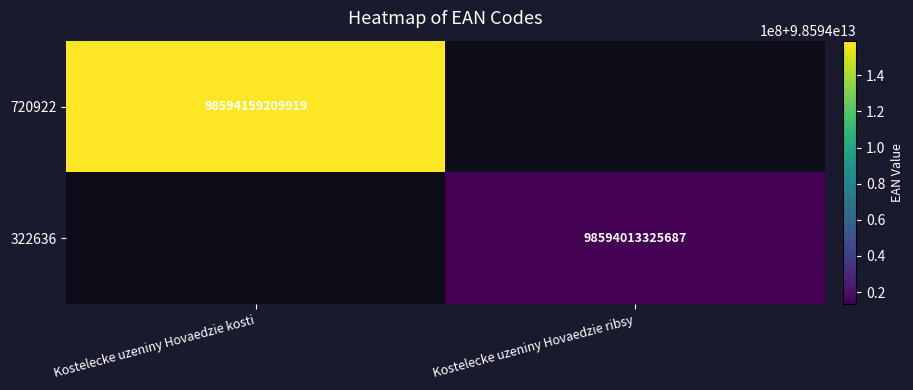

The value of 322636 at Kostelecke uzeniny Hovaedzie ribsy is 98594013325687. True or false?

True